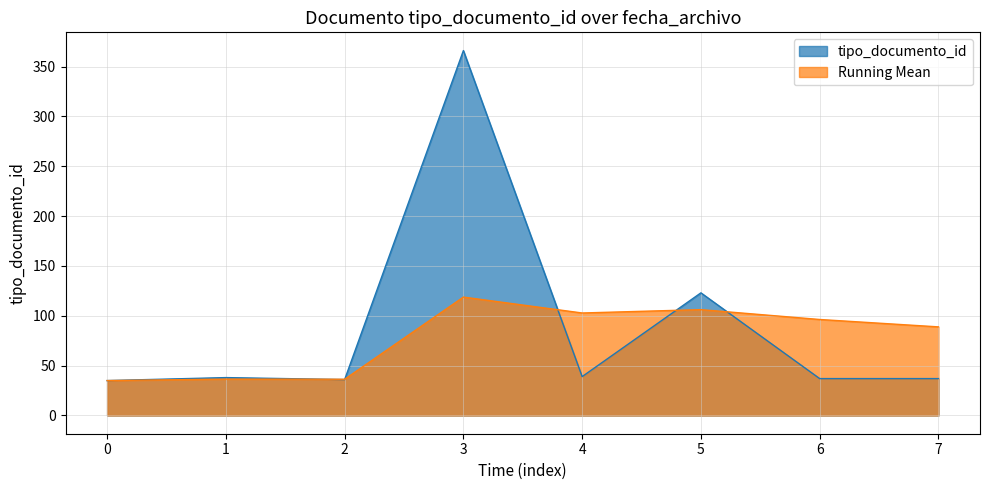

The value of Running Mean at 5 is 29.0. True or false?

False